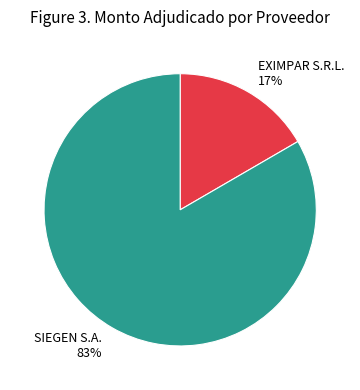

How many segments does this pie chart have?

2